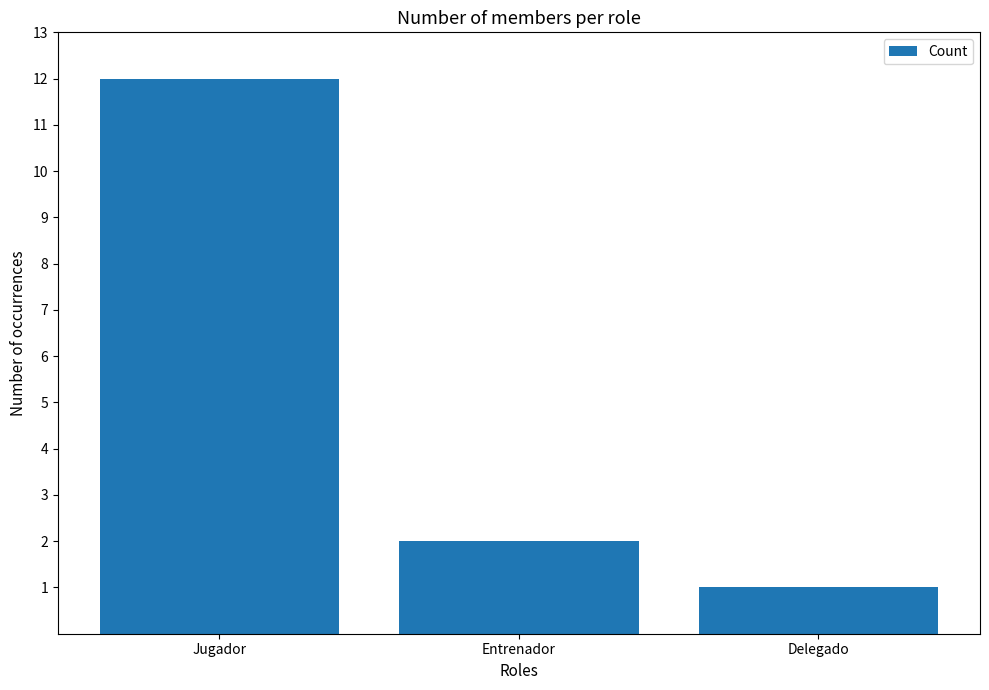

Is it true that the value at Entrenador is 3?

False